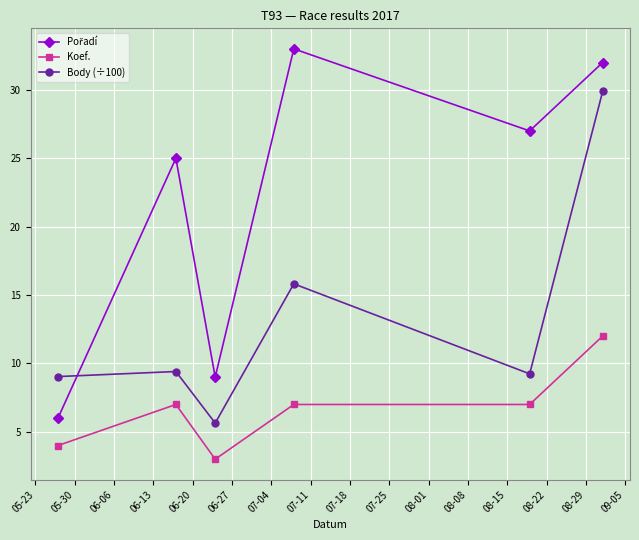

How many interior local valleys does the Body (÷100) series have?

2